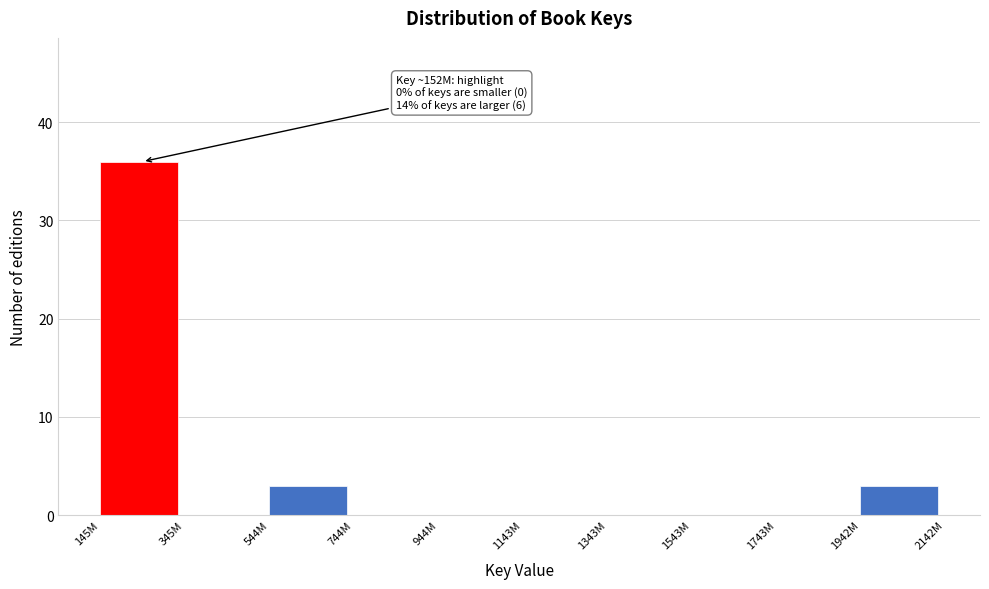

Reading left to right, list all the values displayed in this chart.

145M=36	345M=0	544M=3	744M=0	944M=0	1143M=0	1343M=0	1543M=0	1743M=0	1942M=3